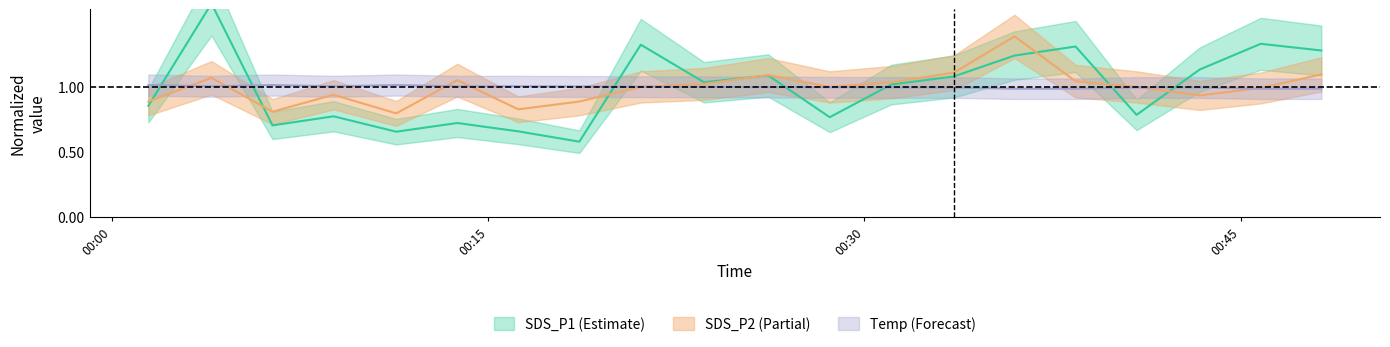

At how many categories does at least one series exceed 0?

20